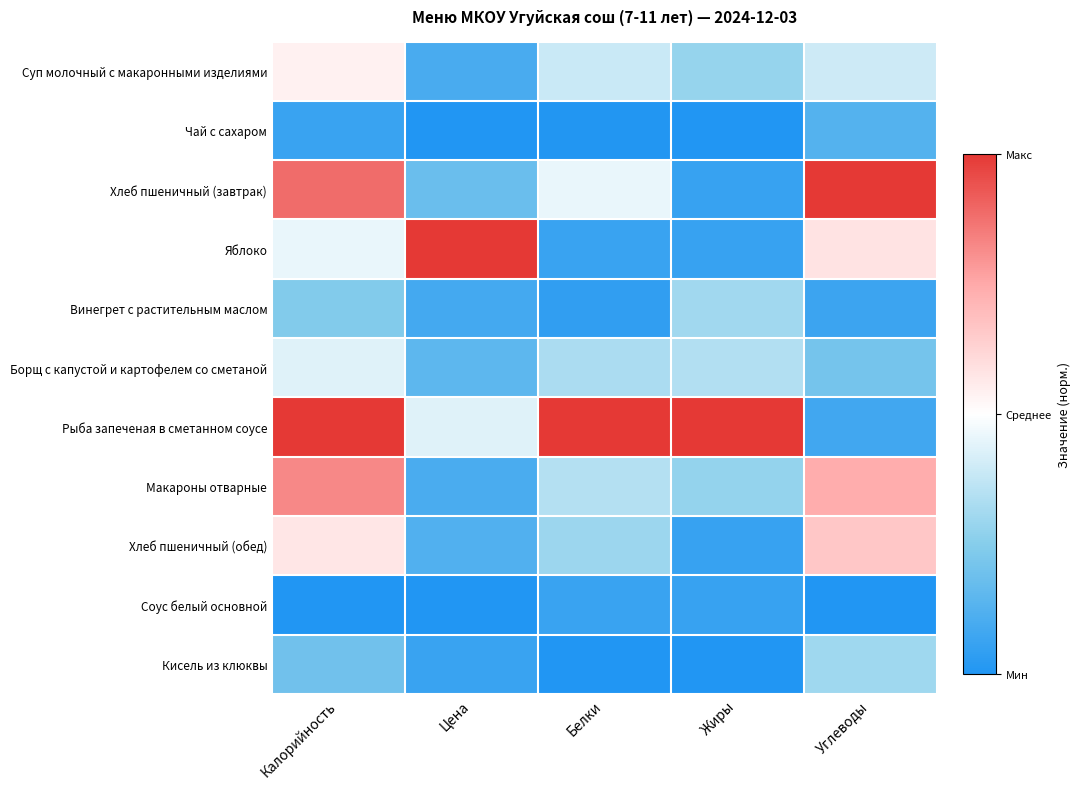

At which category is the sum across all series the highest?

Калорийность